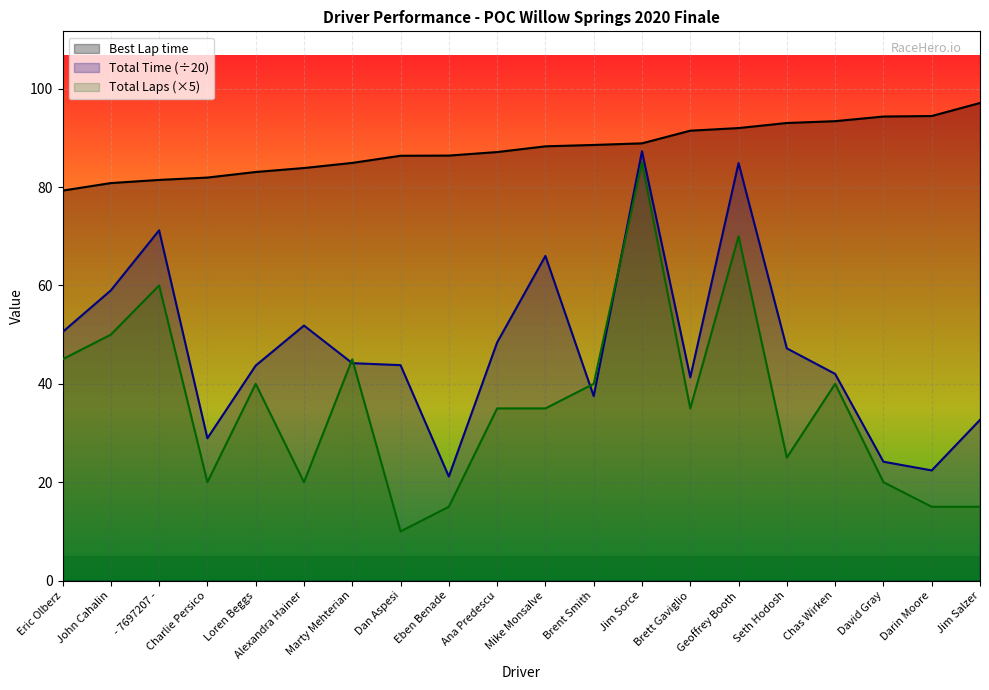

What are all the series names shown in the legend?

Best Lap time, Total Time (÷20), Total Laps (×5)